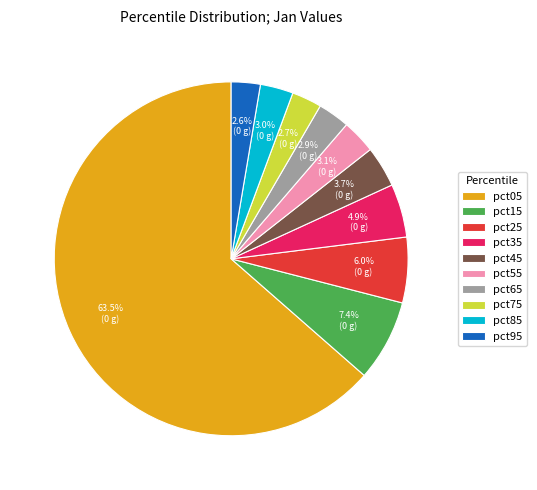

The pct55 slice represents 3% of the pie. True or false?

True